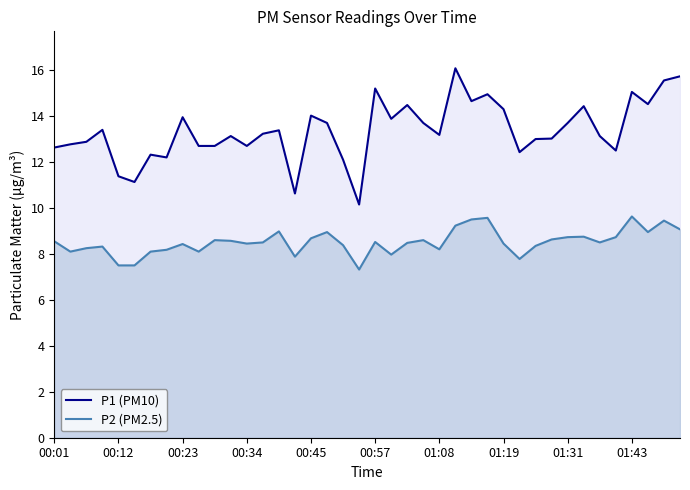

Which series has the widest spread of values?

P1 (PM10)